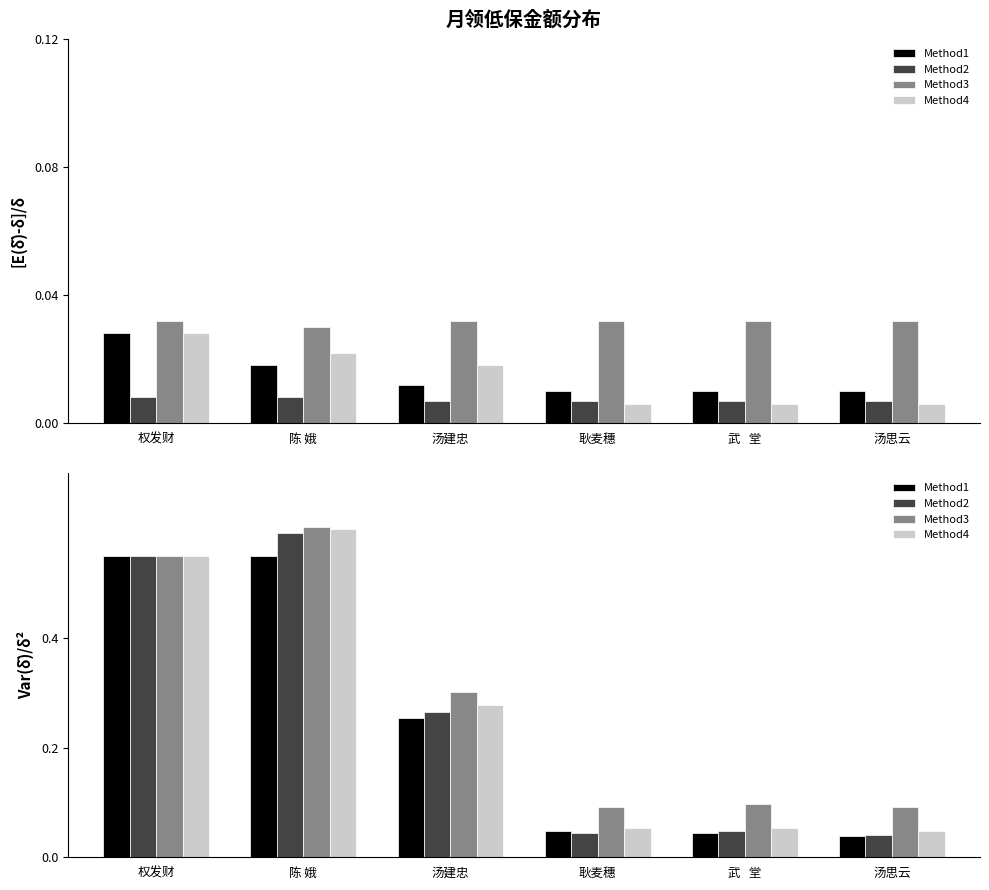

Are the bars horizontal?

No